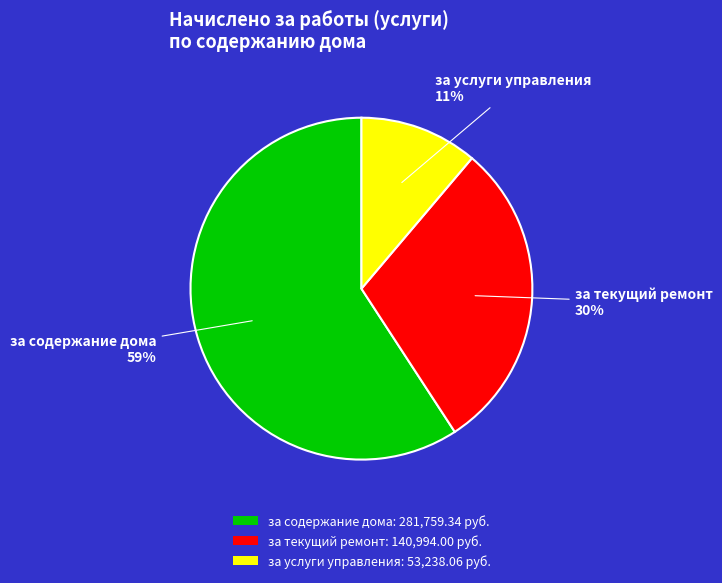

What is the largest slice in the pie chart?

за содержание дома